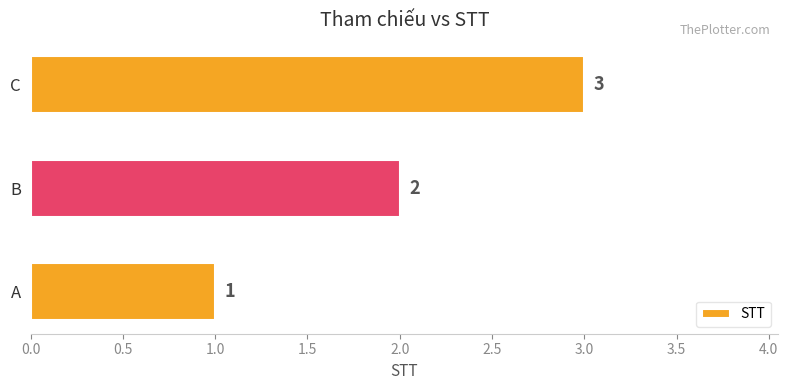

Between A and C, which is larger?

C